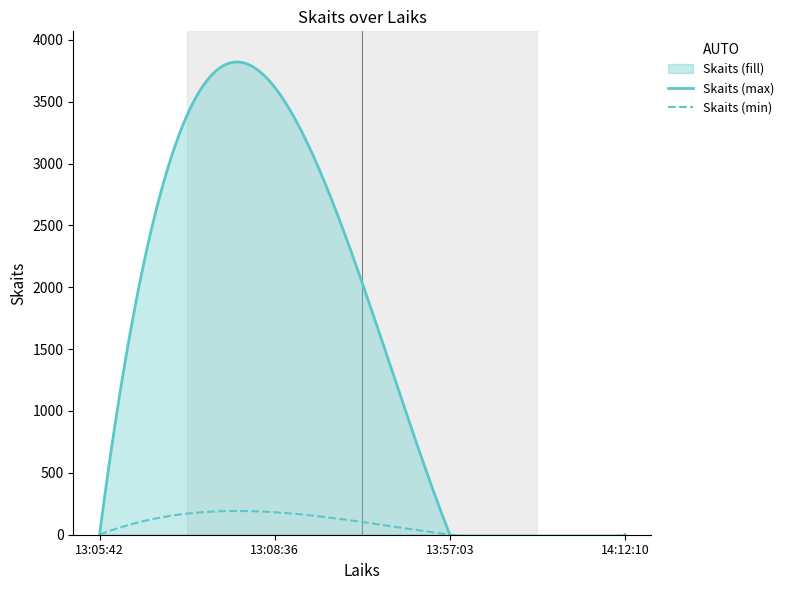

How many data points does each series have?

4